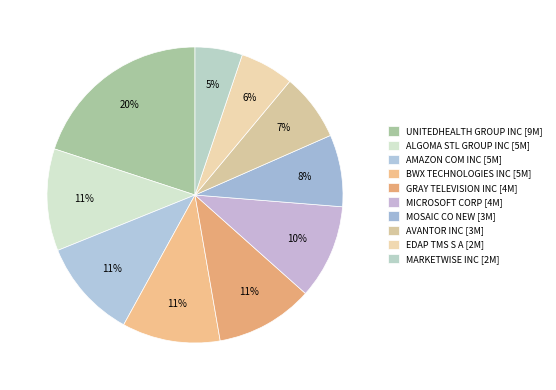

The GRAY TELEVISION INC slice represents 1% of the pie. True or false?

False